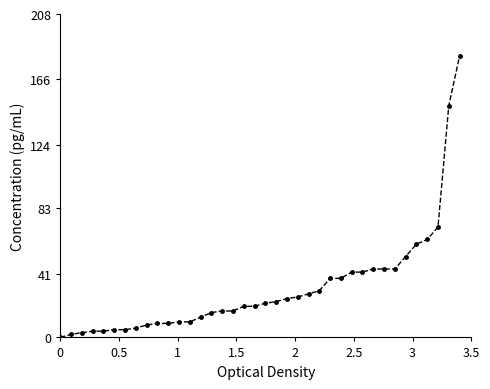

What is the greatest value displayed?

181